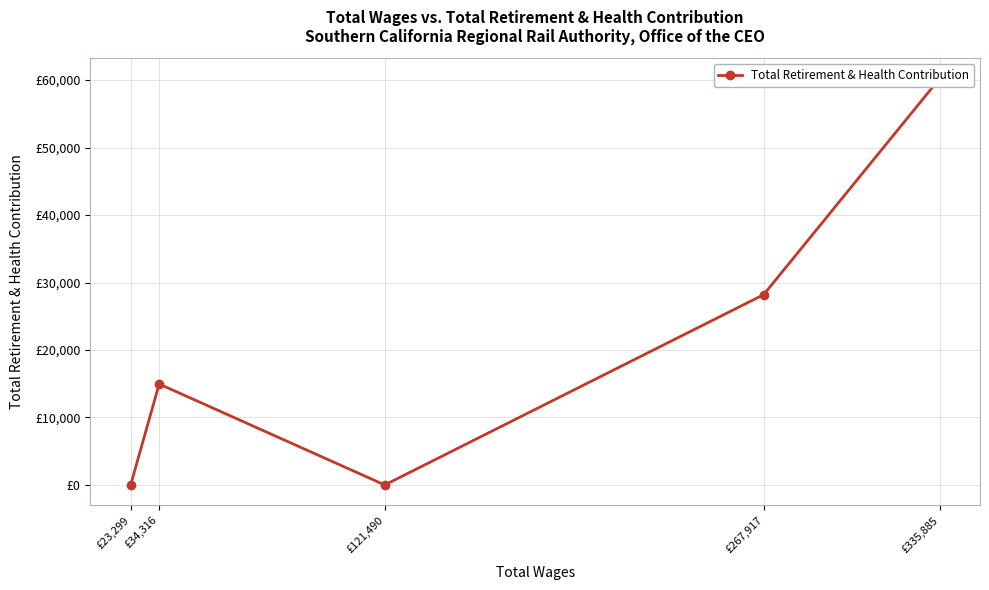

Rank the categories by value from highest to lowest.

£335,885, £267,917, £34,316, £121,490, £23,299